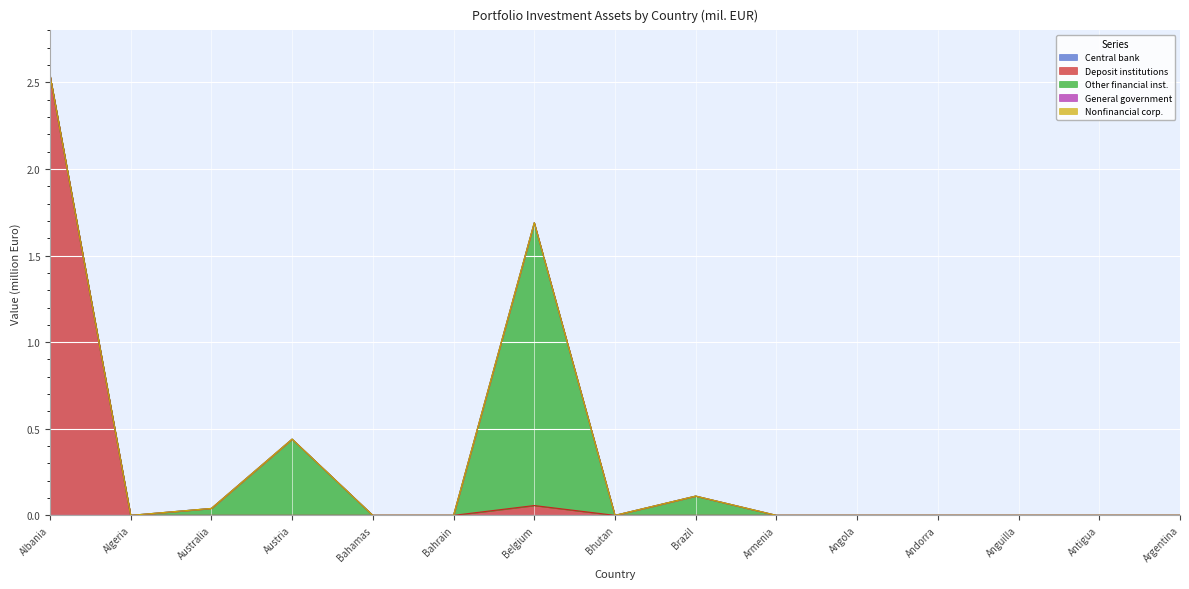

Reading left to right, list all the values displayed in this chart.

Central bank: 0.0	0.0	0.0	0.0	0.0	0.0	0.0	0.0	0.0	0.0	0.0	0.0	0.0	0.0	0.0
Deposit institutions: 2.5	0.0	0.0	0.0	0.0	0.0	0.1	0.0	0.0	0.0	0.0	0.0	0.0	0.0	0.0
Other financial inst.: 0.0	0.0	0.0	0.4	0.0	0.0	1.6	0.0	0.1	0.0	0.0	0.0	0.0	0.0	0.0
General government: 0.0	0.0	0.0	0.0	0.0	0.0	0.0	0.0	0.0	0.0	0.0	0.0	0.0	0.0	0.0
Nonfinancial corp.: 0.0	0.0	0.0	0.0	0.0	0.0	0.0	0.0	0.0	0.0	0.0	0.0	0.0	0.0	0.0